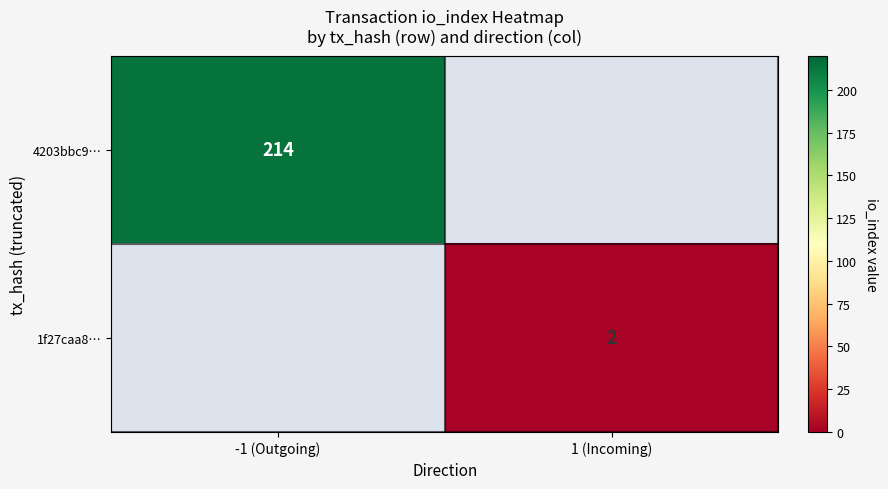

Is it true that 1f27caa8… equals 1 at 1 (Incoming)?

False